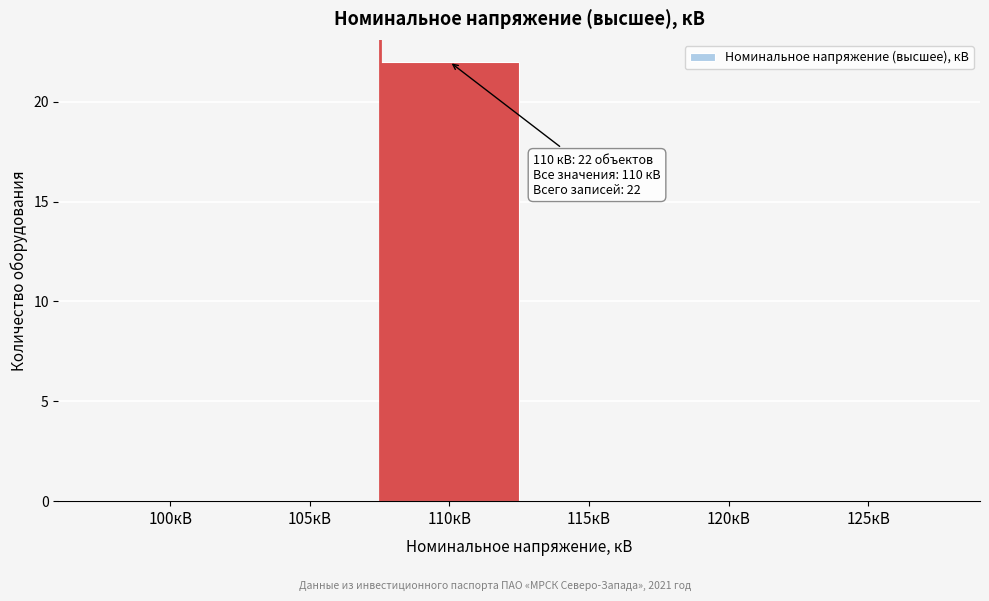

Between 110кВ and 125кВ, which is larger?

110кВ